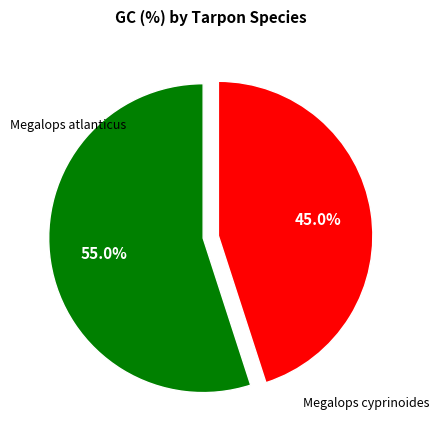

Does any single category account for the majority?

Yes